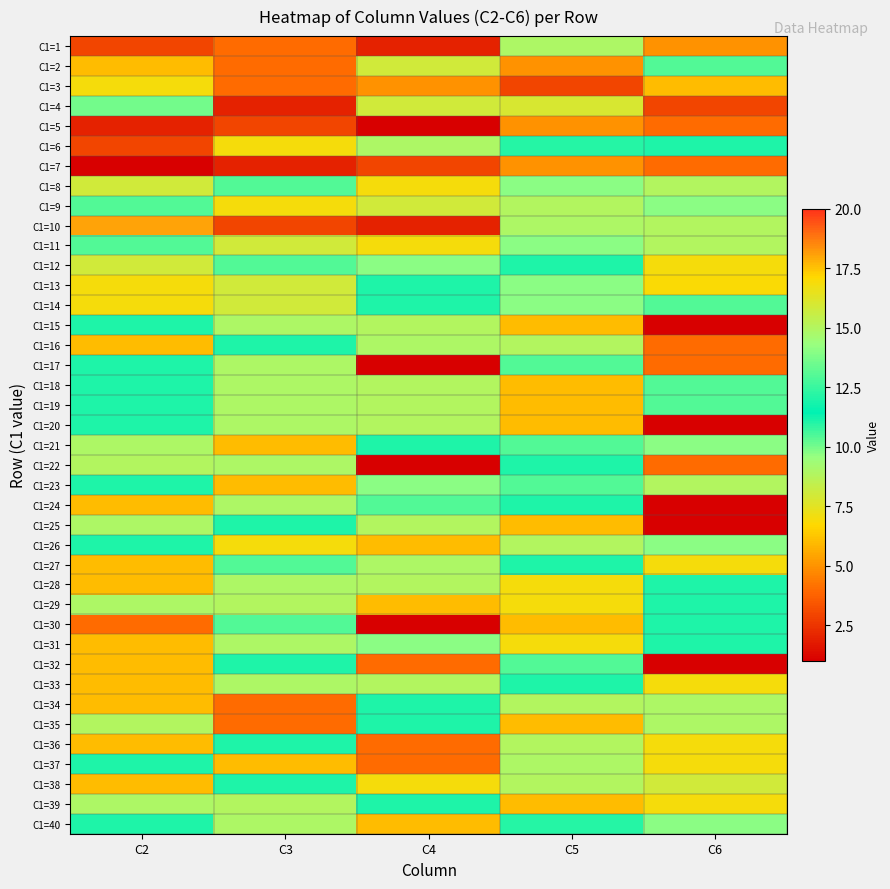

Count the number of data series in this chart.

40